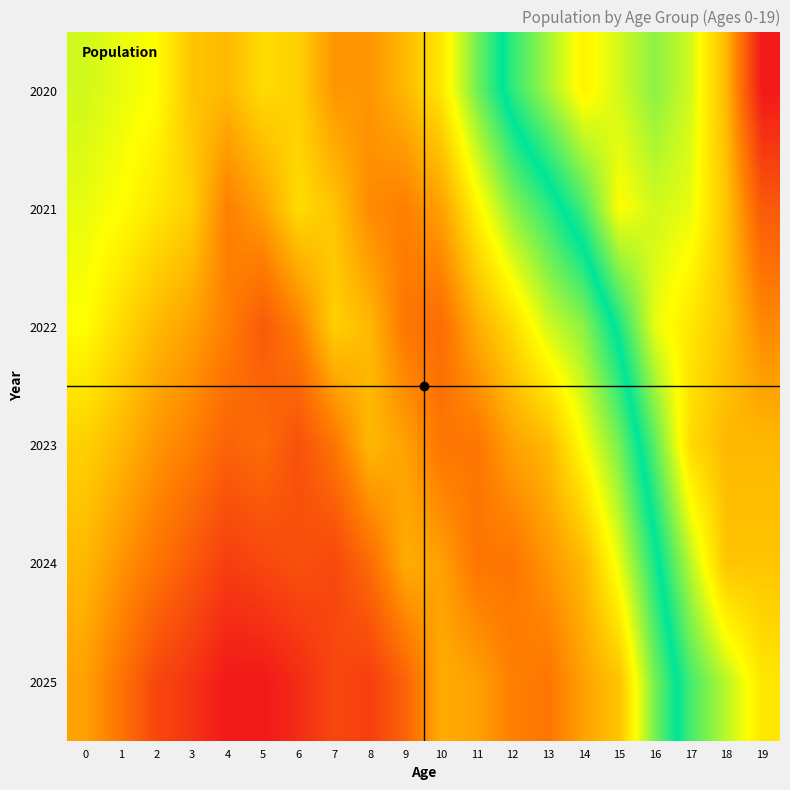

What is the total value across all series at 15?

1226